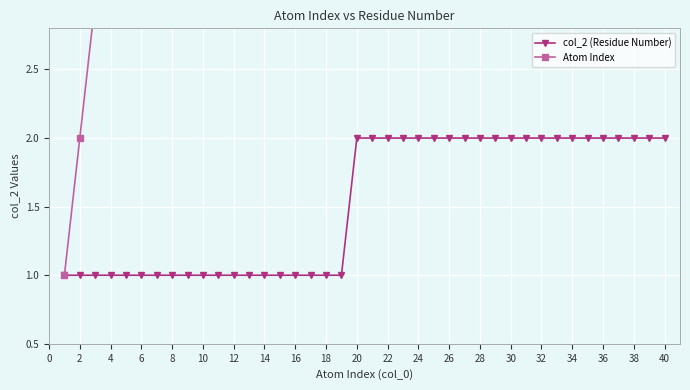

True or false: col_2 (Residue Number) has a value of 2 at 34.

True